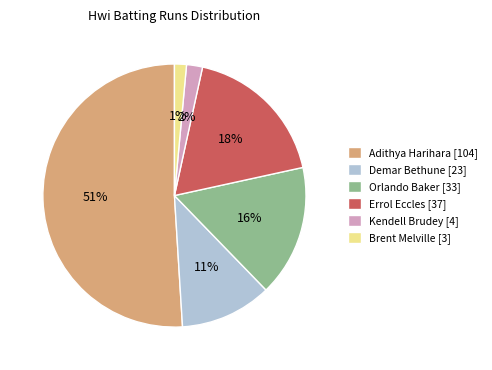

What is the largest slice in the pie chart?

Adithya Harihara